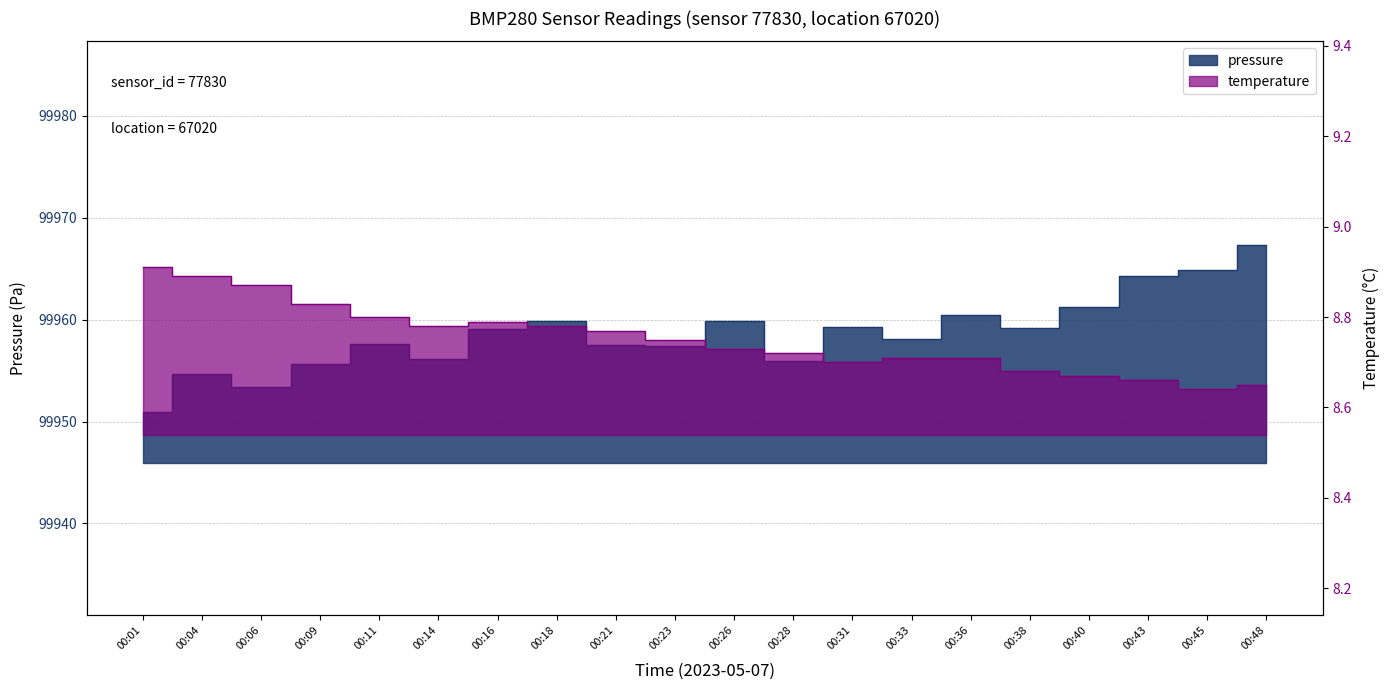

At 00:01, list the series in order from largest to smallest.

pressure, temperature